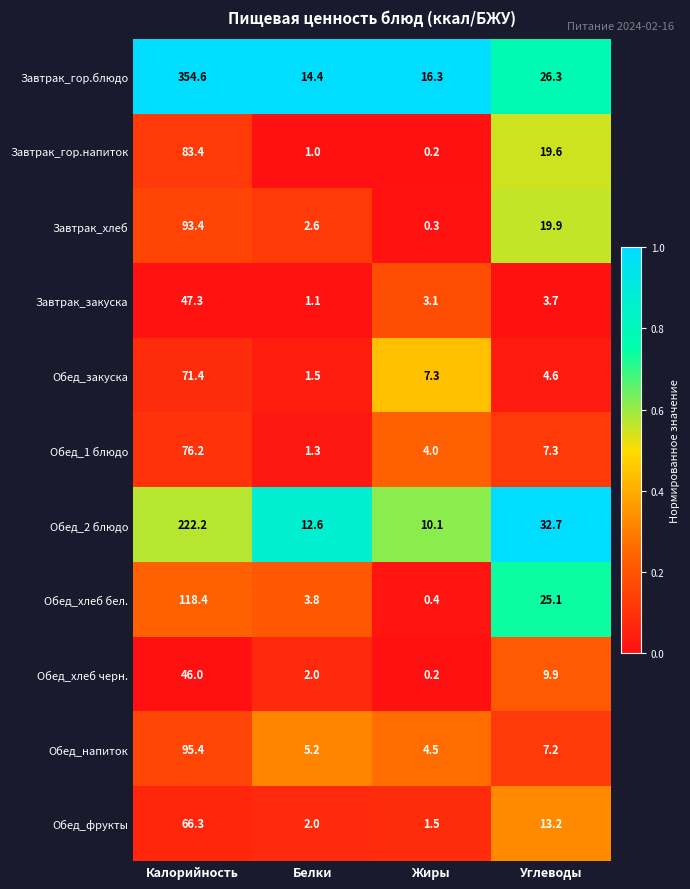

Which series has the largest total across all categories?

Завтрак_гор.блюдо